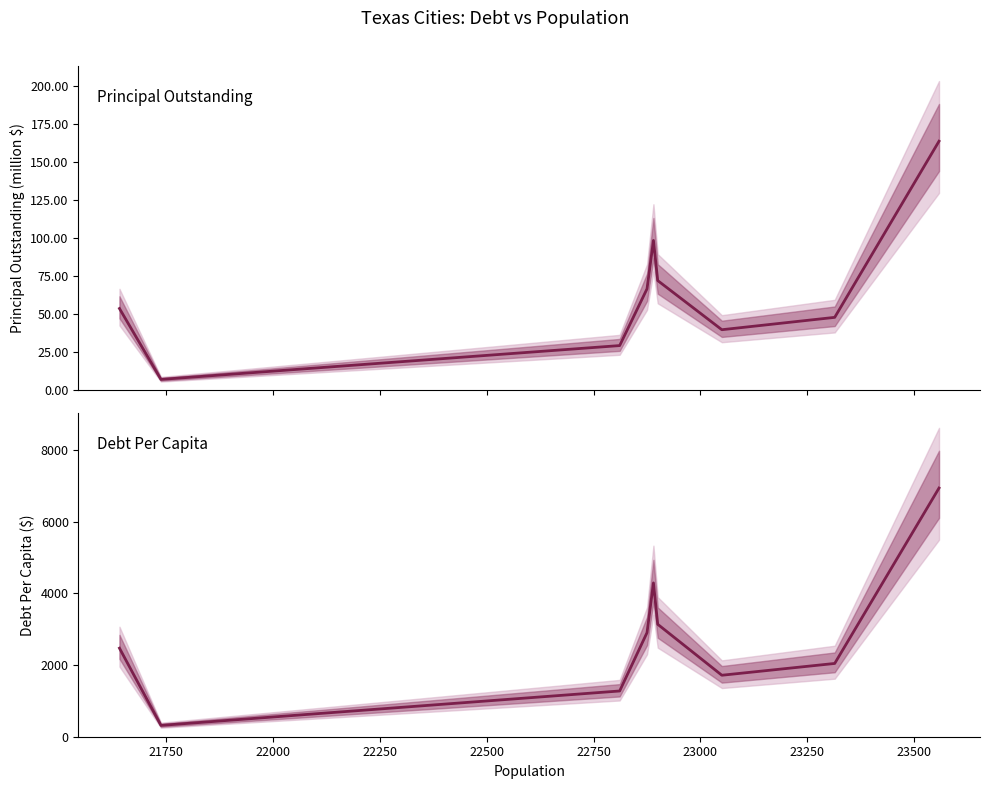

What is the greatest value displayed?

6942.7